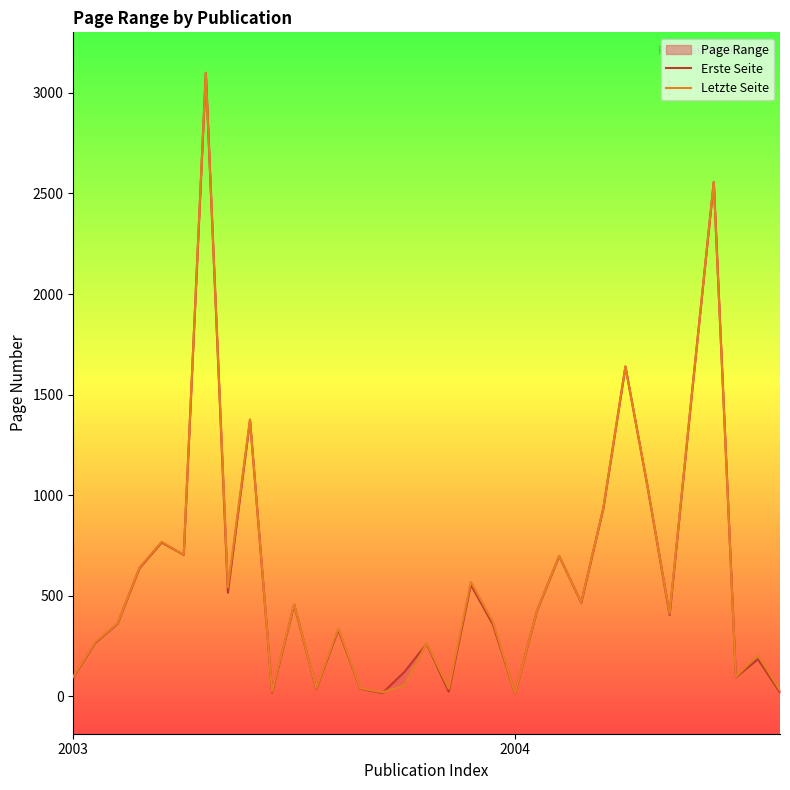

Which has a higher value, 27 or 26?

26